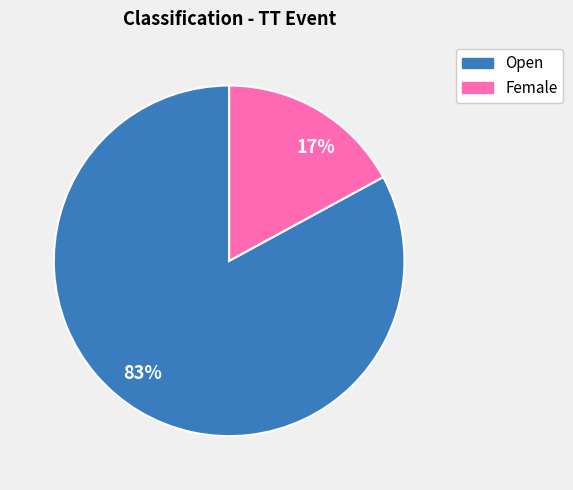

To the nearest percent, what is the average slice percentage?

50%